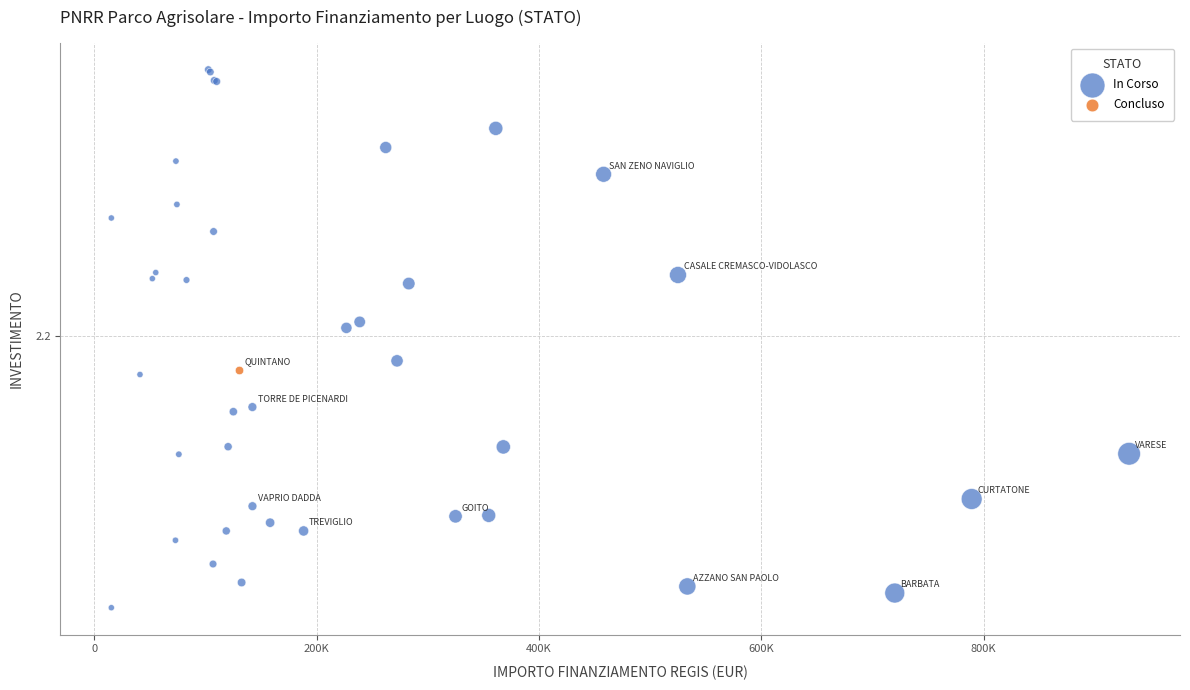

What are all the series names shown in the legend?

In Corso, Concluso